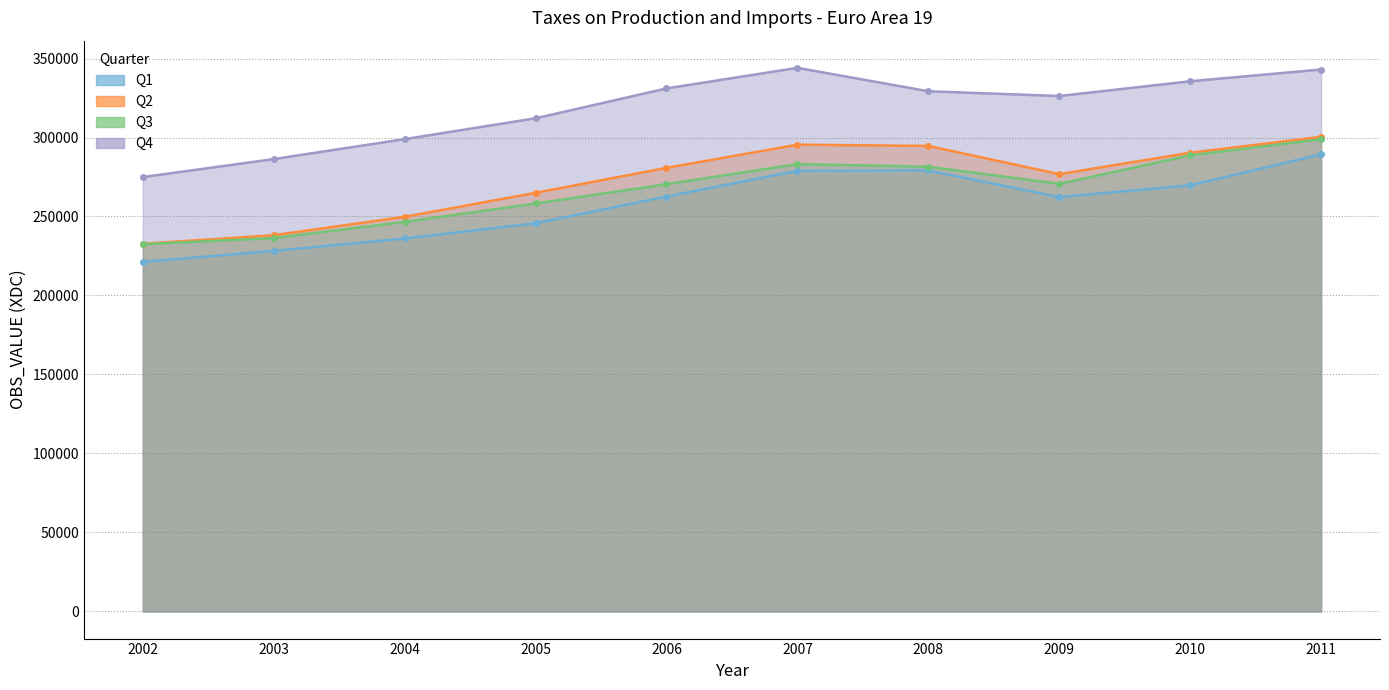

How many categories are shown in the chart?

10